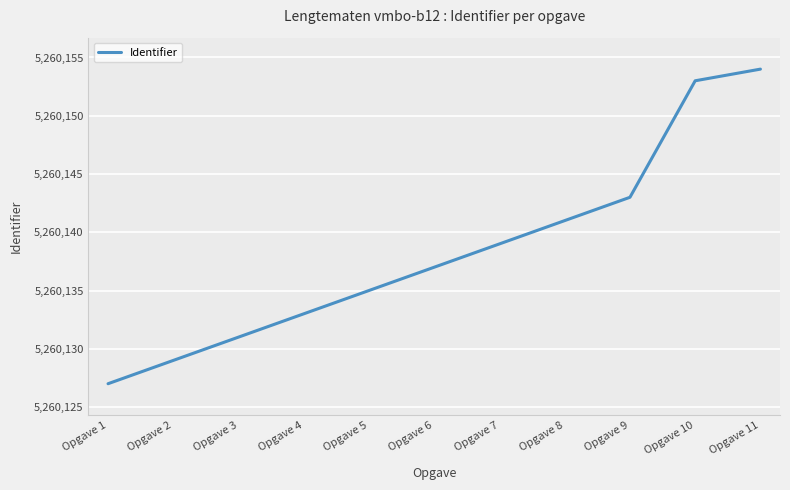

Reading left to right, extract all data points from this chart.

5260127	5260129	5260131	5260133	5260135	5260137	5260139	5260141	5260143	5260153	5260154